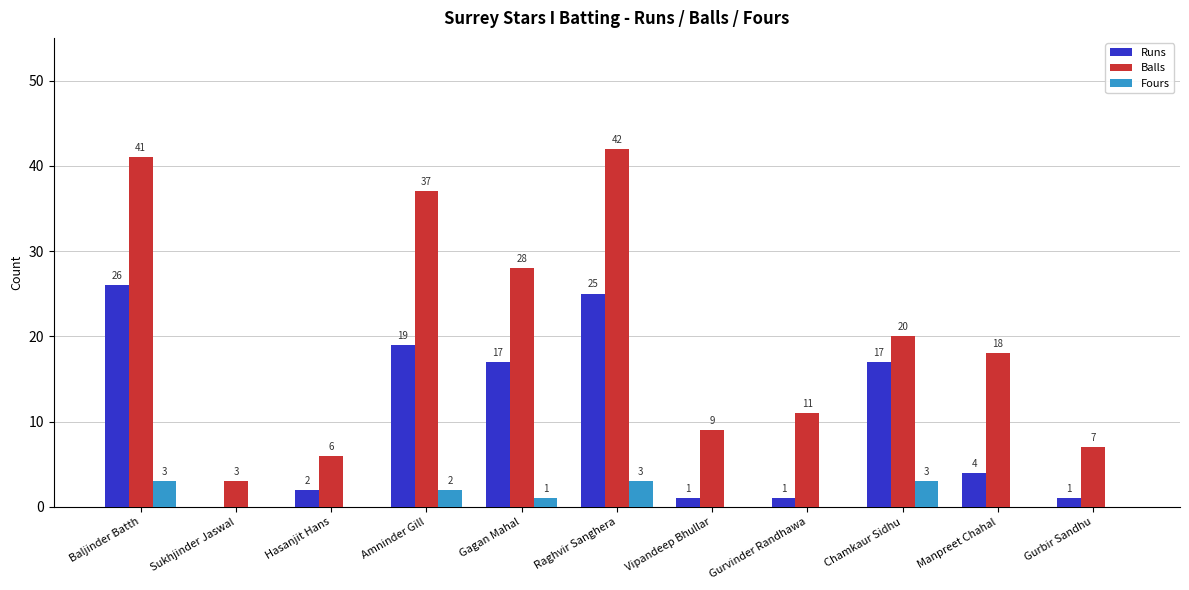

Reading left to right, list all the values displayed in this chart.

Runs: Baljinder Batth=26	Sukhjinder Jaswal=0	Hasanjit Hans=2	Amninder Gill=19	Gagan Mahal=17	Raghvir Sanghera=25	Vipandeep Bhullar=1	Gurvinder Randhawa=1	Chamkaur Sidhu=17	Manpreet Chahal=4	Gurbir Sandhu=1
Balls: Baljinder Batth=41	Sukhjinder Jaswal=3	Hasanjit Hans=6	Amninder Gill=37	Gagan Mahal=28	Raghvir Sanghera=42	Vipandeep Bhullar=9	Gurvinder Randhawa=11	Chamkaur Sidhu=20	Manpreet Chahal=18	Gurbir Sandhu=7
Fours: Baljinder Batth=3	Sukhjinder Jaswal=0	Hasanjit Hans=0	Amninder Gill=2	Gagan Mahal=1	Raghvir Sanghera=3	Vipandeep Bhullar=0	Gurvinder Randhawa=0	Chamkaur Sidhu=3	Manpreet Chahal=0	Gurbir Sandhu=0